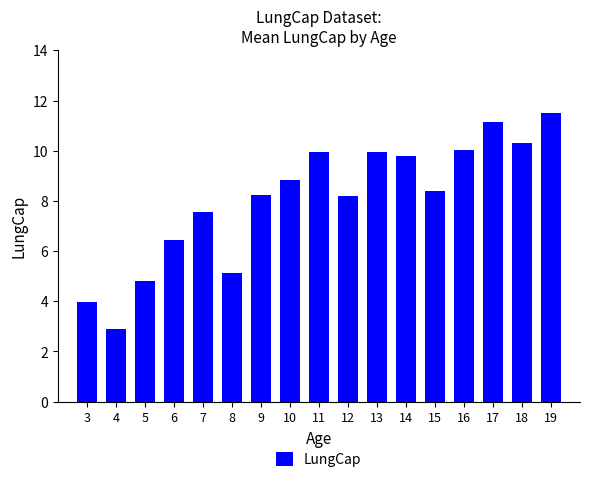

What is the difference between the second highest and minimum values?

8.2